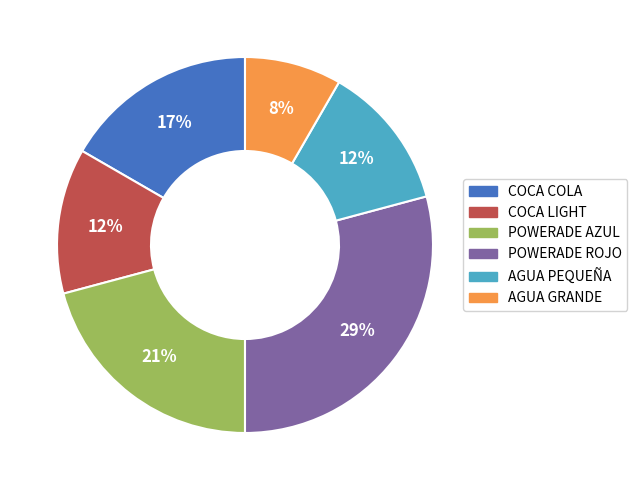

Is the sum of AGUA GRANDE and POWERADE AZUL greater than half?

No